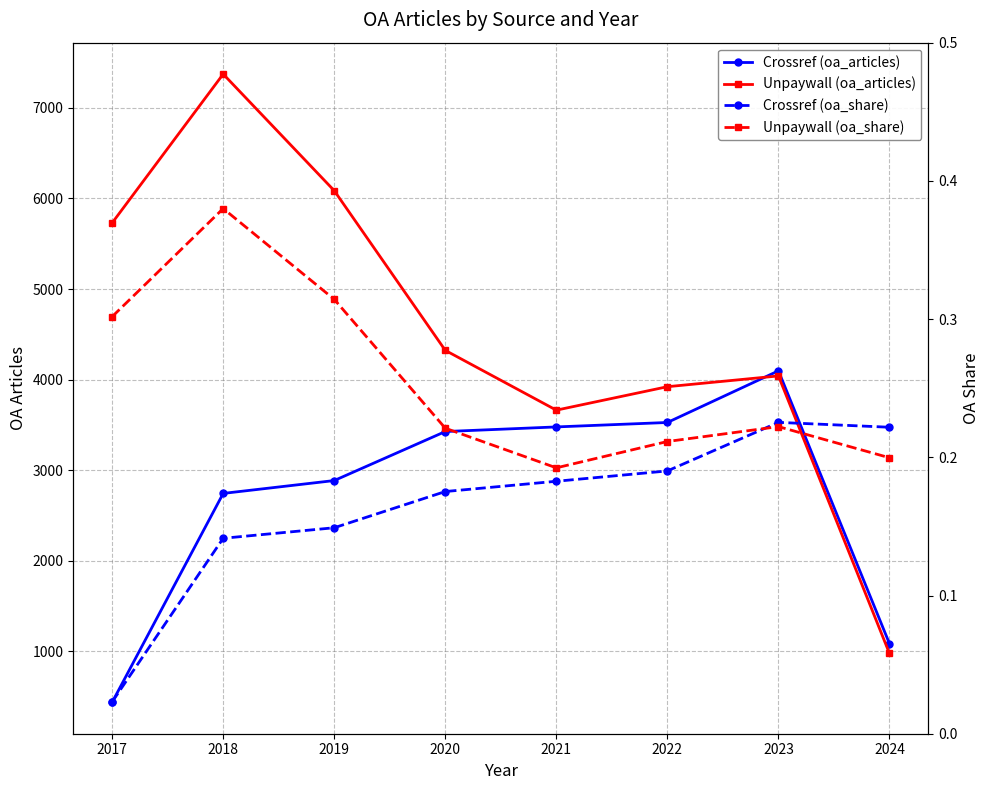

How many intersections are there between Crossref (oa_articles) and Unpaywall (oa_articles)?

1